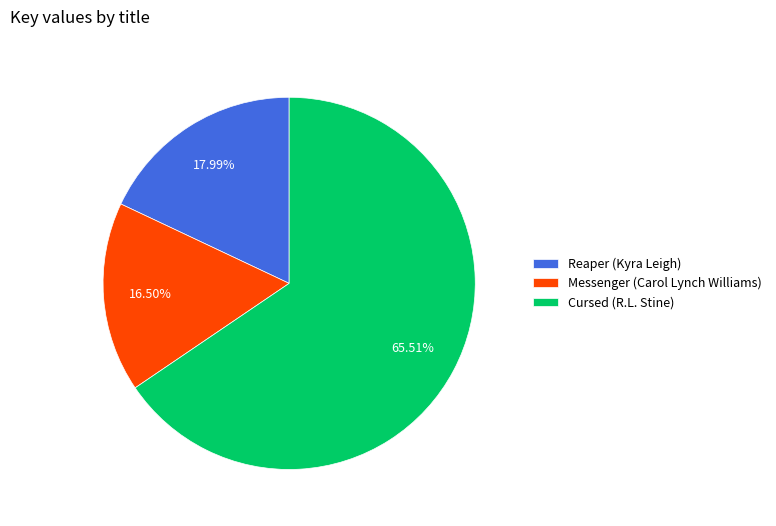

Rank the categories by value from highest to lowest.

Cursed (R.L. Stine), Reaper (Kyra Leigh), Messenger (Carol Lynch Williams)